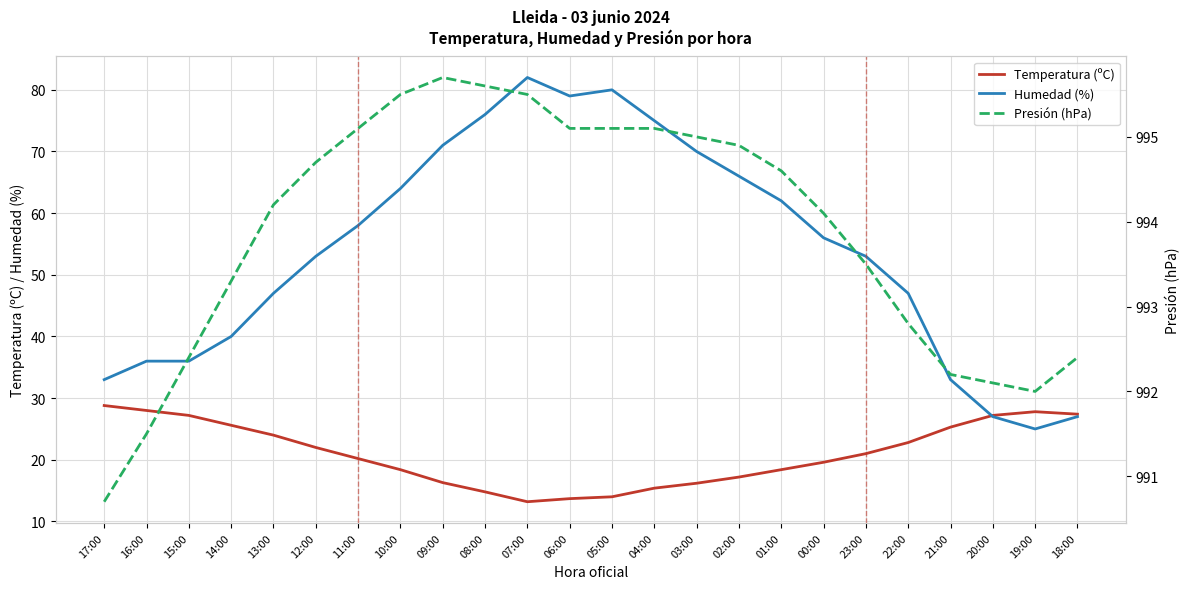

True or false: Temperatura (ºC) has a value of 28.0 at 16:00.

True